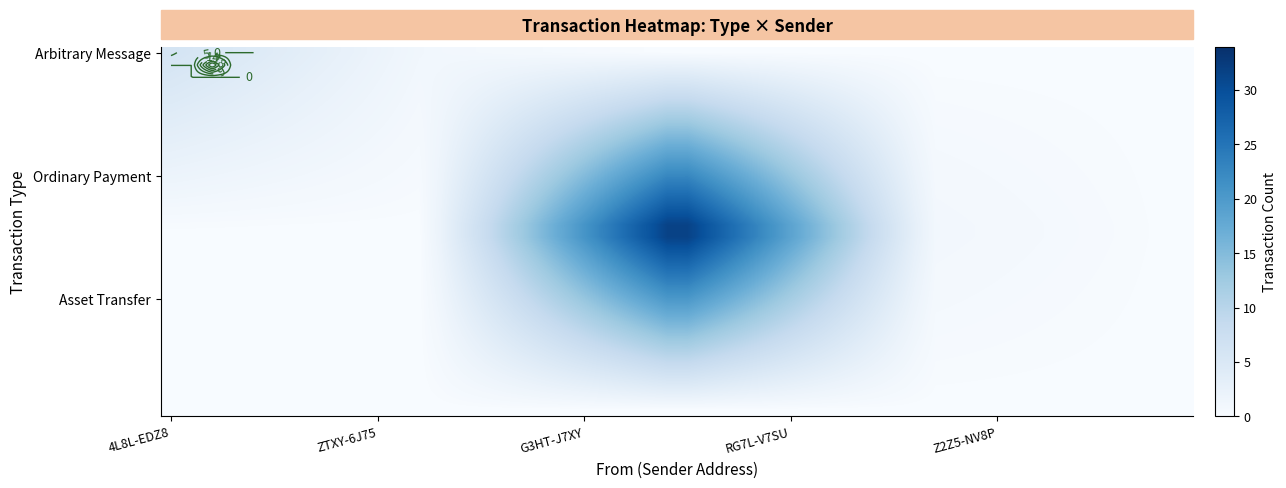

What is the difference between the second highest and second lowest values in the Ordinary Payment series?

1